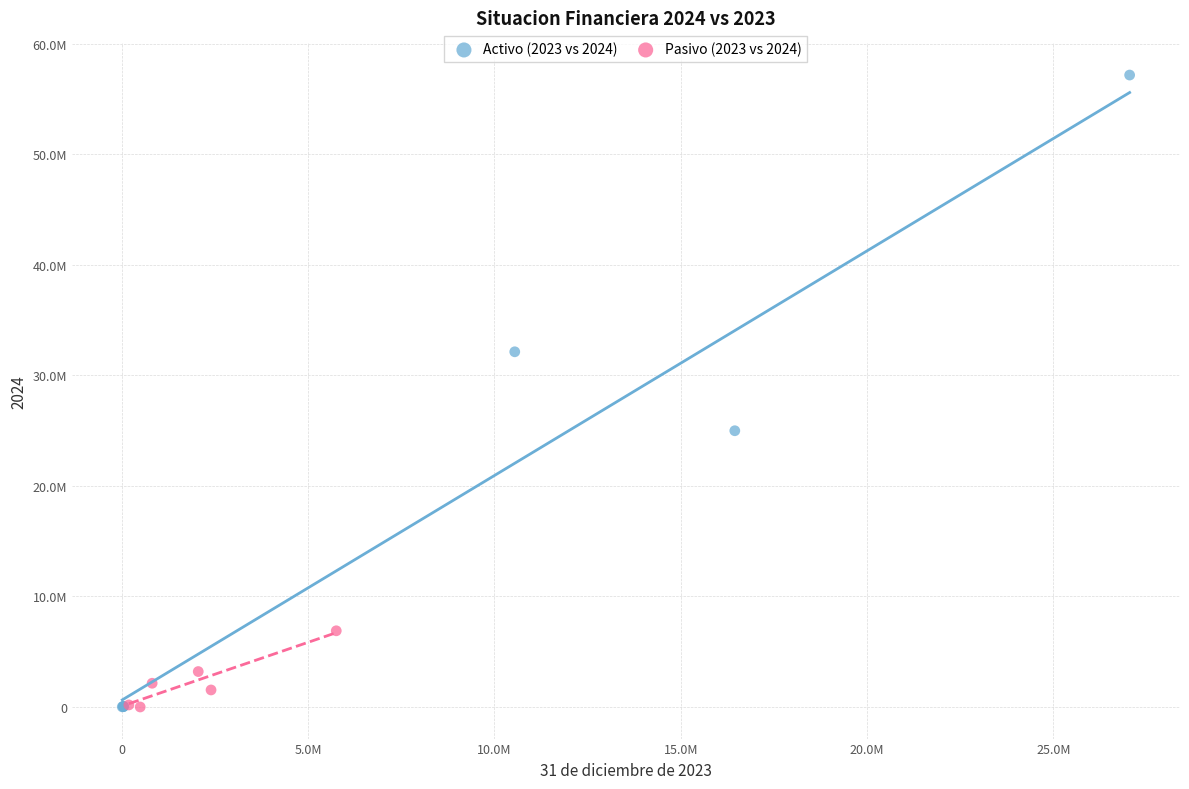

Which series has the largest Y range (max minus min)?

Activo (2023 vs 2024)